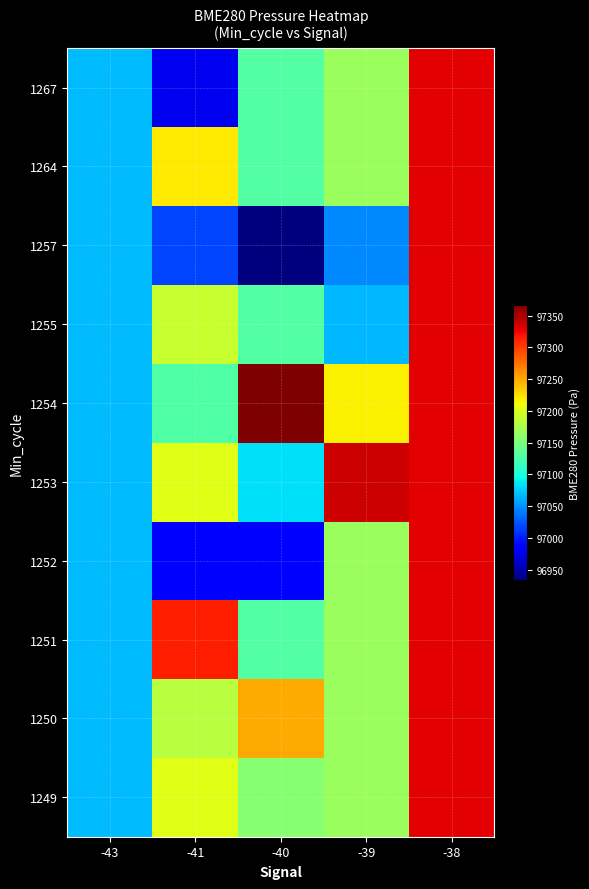

Reading left to right, extract all data points from this chart.

1249: -43=97067.3	-41=97204.4	-40=97156.4	-39=97167.1	-38=97329.9
1250: -43=97067.3	-41=97182.2	-40=97250.1	-39=97167.1	-38=97329.9
1251: -43=97067.3	-41=97314.7	-40=97129.5	-39=97167.1	-38=97329.9
1252: -43=97067.3	-41=96980.9	-40=96987.3	-39=97167.1	-38=97329.9
1253: -43=97067.3	-41=97204.4	-40=97082.5	-39=97338.4	-38=97329.9
1254: -43=97067.3	-41=97127.7	-40=97367.4	-39=97216.6	-38=97329.9
1255: -43=97067.3	-41=97190.0	-40=97129.5	-39=97066.8	-38=97329.9
1257: -43=97067.3	-41=97017.9	-40=96933.2	-39=97046.5	-38=97329.9
1264: -43=97067.3	-41=97221.0	-40=97129.5	-39=97167.1	-38=97329.9
1267: -43=97067.3	-41=96977.3	-40=97129.5	-39=97167.1	-38=97329.9